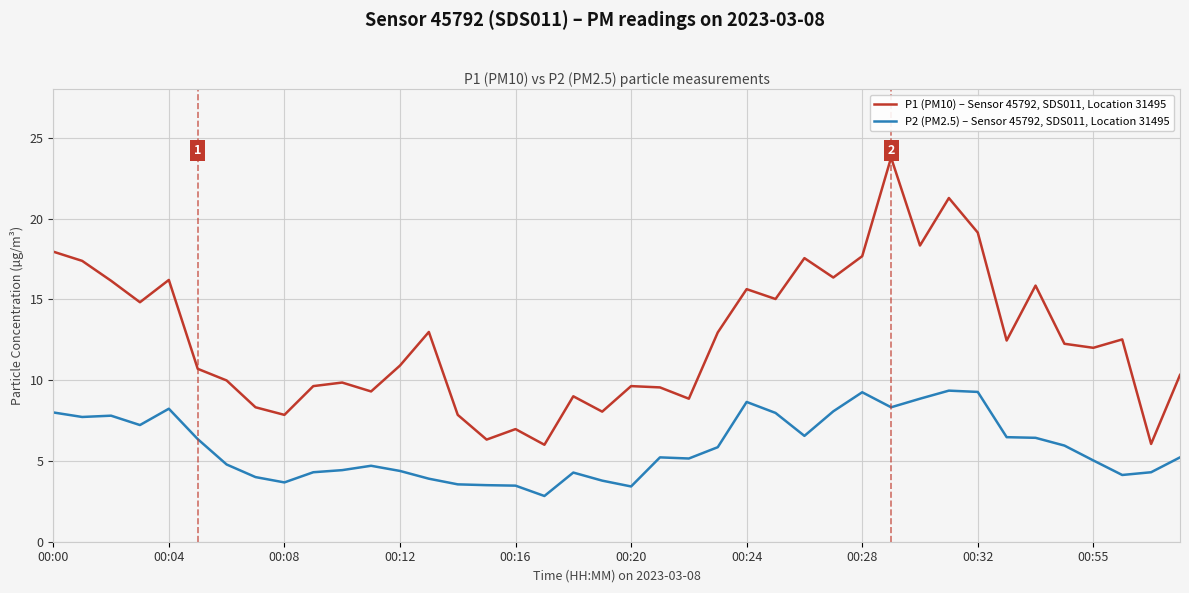

Which series has the largest total across all categories?

P1 (PM10) – Sensor 45792, SDS011, Location 31495